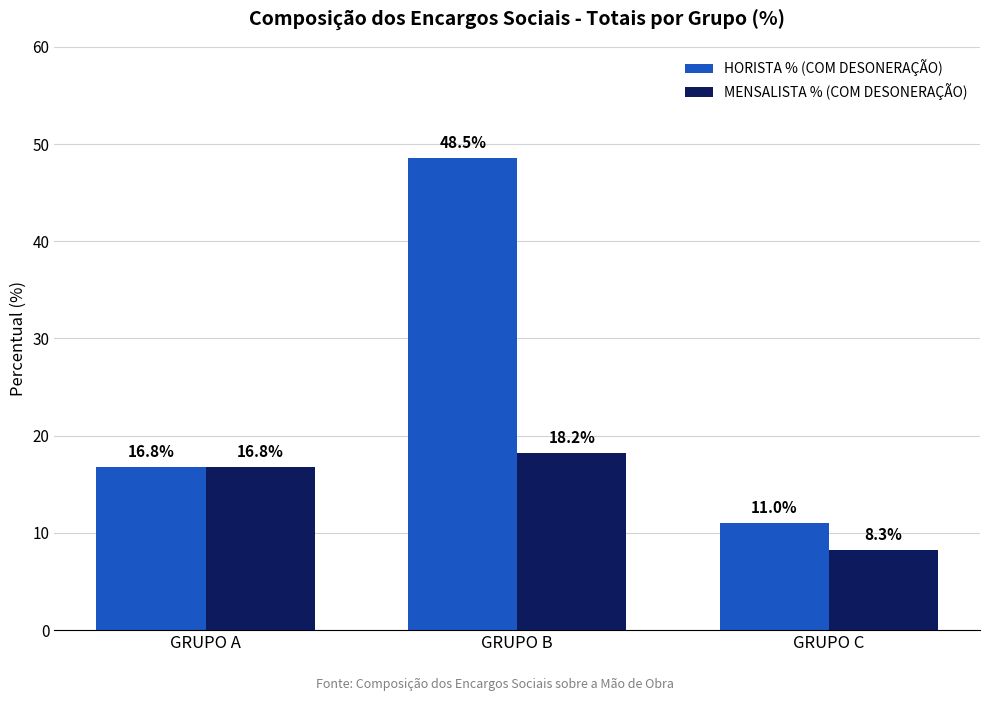

What are all the series names shown in the legend?

HORISTA % (COM DESONERAÇÃO), MENSALISTA % (COM DESONERAÇÃO)